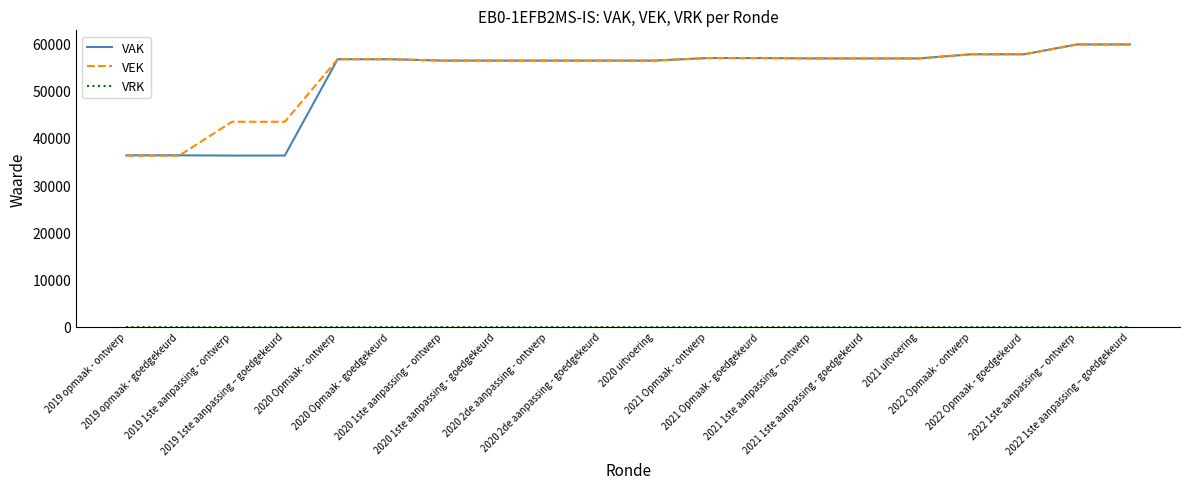

Where is VAK nearest to the value 48003?

2020 1ste aanpassing – ontwerp